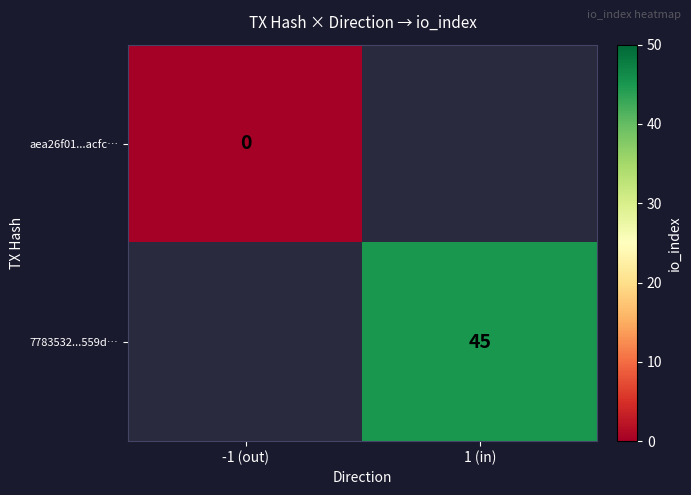

Is the value of aea26f01...acfc… at -1 (out) greater than the value of 7783532...559d… at 1 (in)?

No